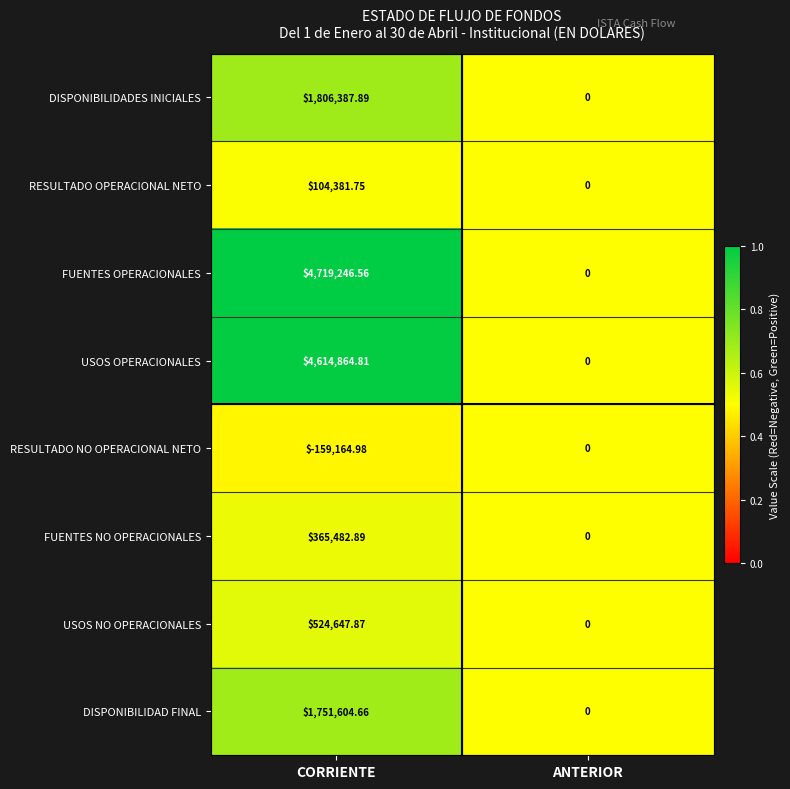

How many data points does each series have?

2